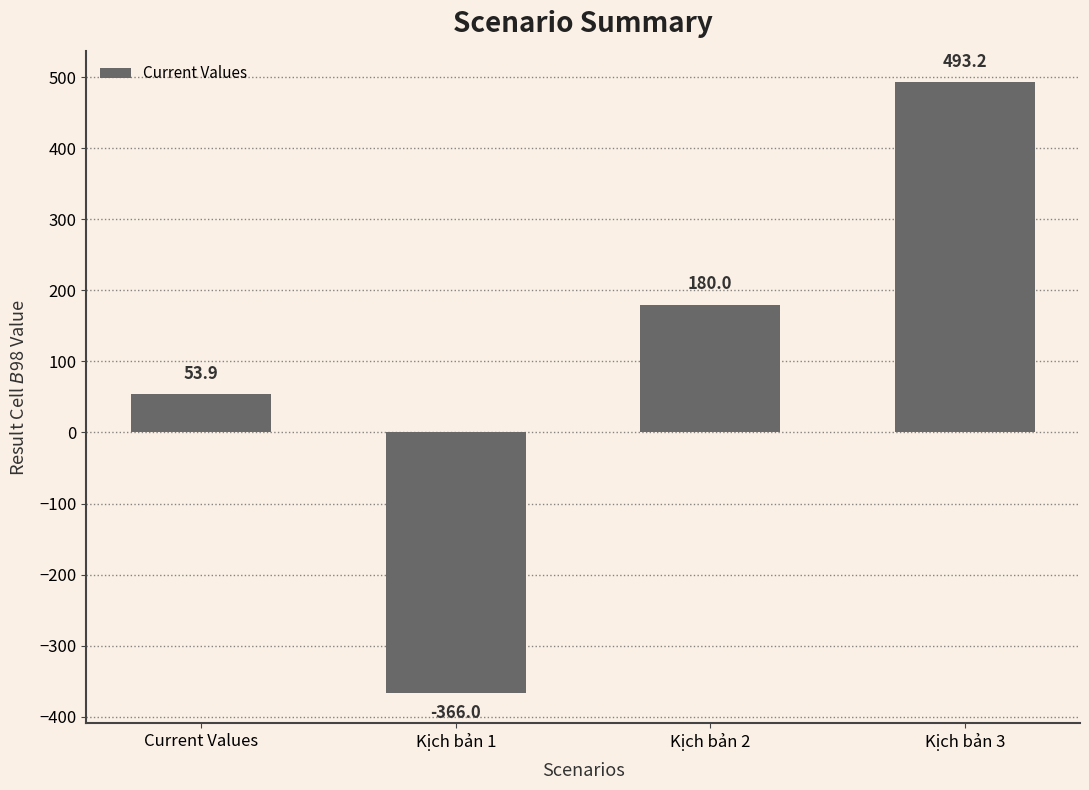

The value at Current Values is 53.9. True or false?

True